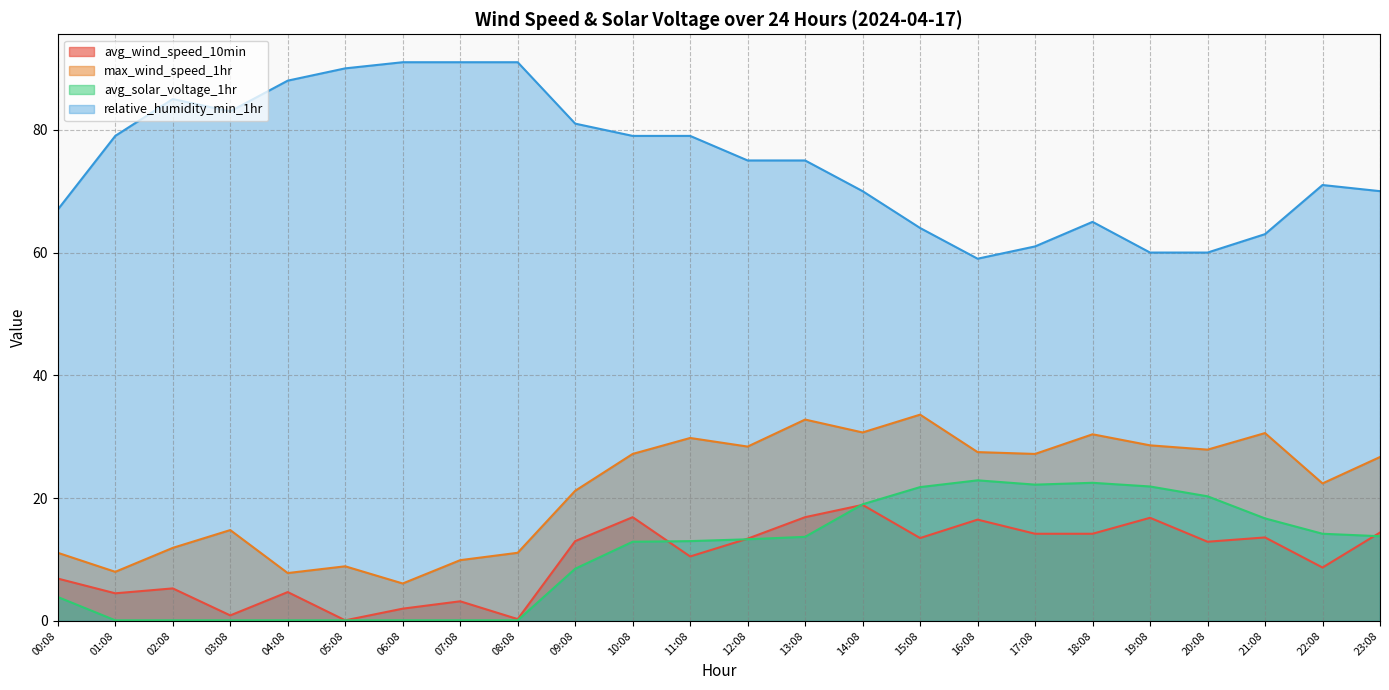

What is the approximate value of max_wind_speed_1hr at 02:08?

11.9